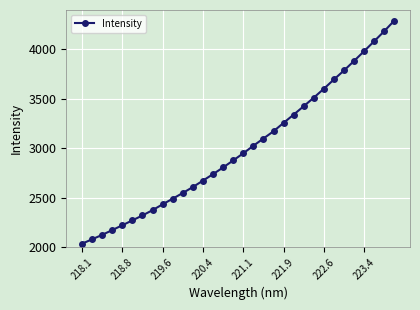

What is the smallest value displayed?

2032.6